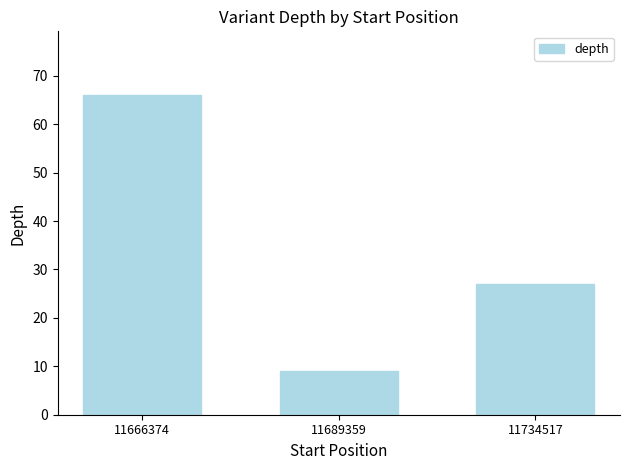

What is the ratio of the value at 11666374 to the value at 11734517?

2.4